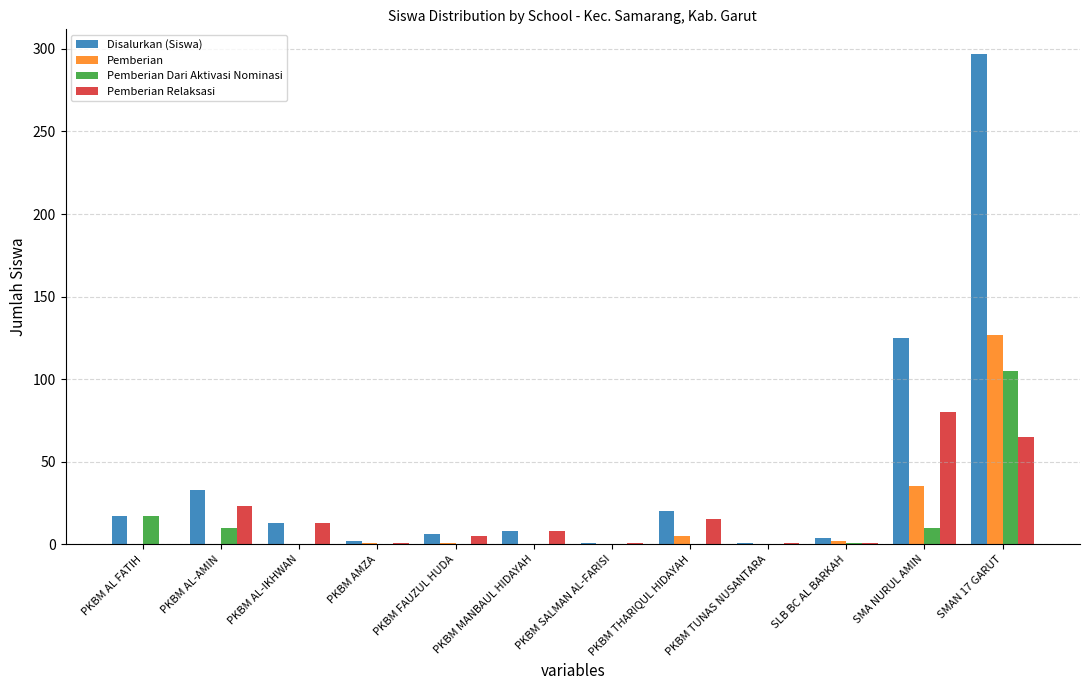

What is the highest value of the Disalurkan (Siswa) series?

297